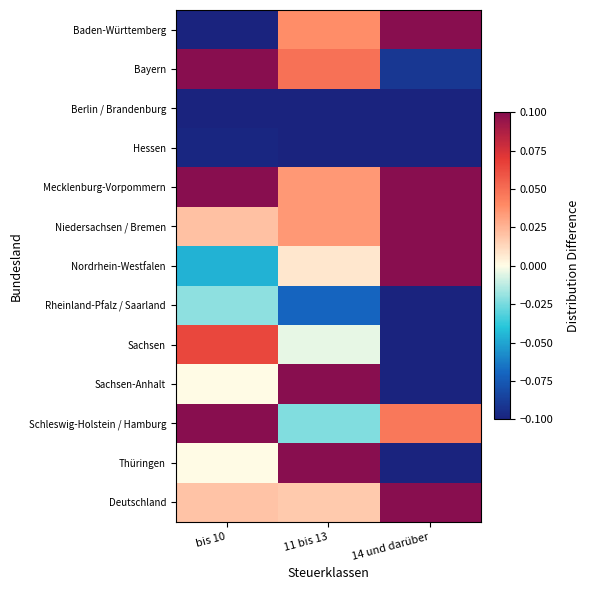

Between bis 10 and 14 und darüber, which series saw the biggest shift?

Rheinland-Pfalz / Saarland